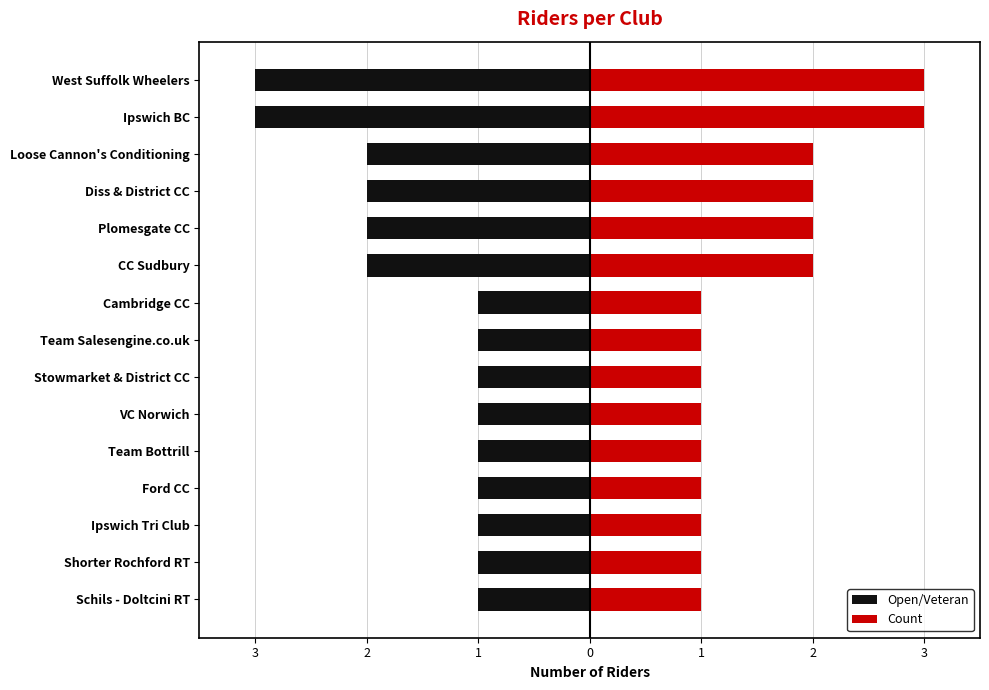

What is the value of the Count bar at the 10th from the left?

2